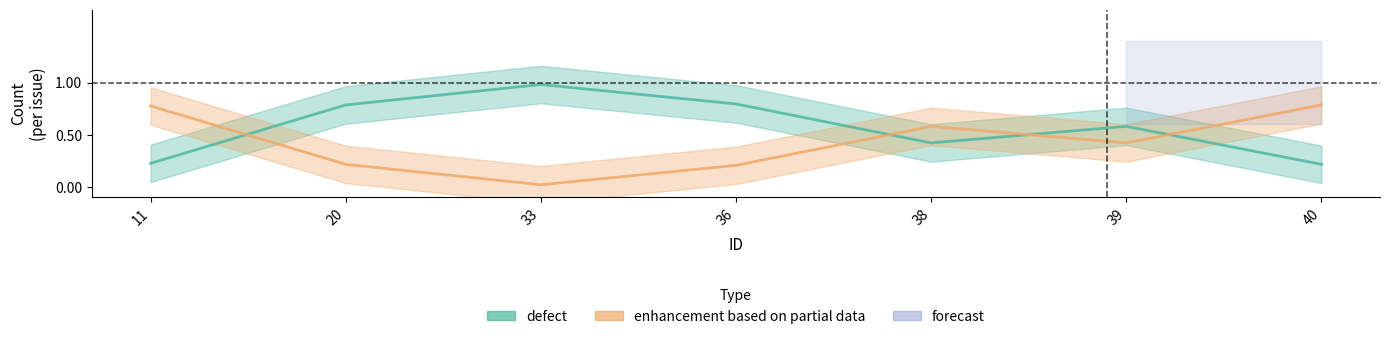

Reading left to right, transcribe all the data shown in this chart.

defect: 0.2	0.8	1.0	0.8	0.4	0.6	0.2
enhancement based on partial data: 0.8	0.2	0.0	0.2	0.6	0.4	0.8